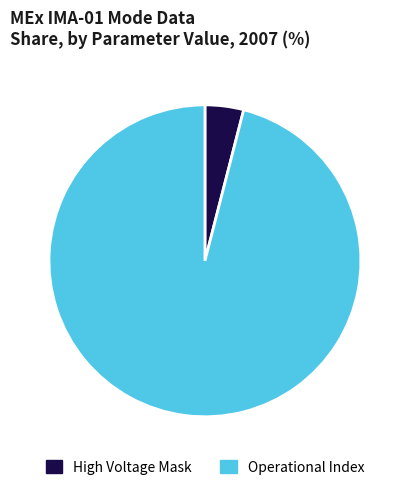

Is it true that Operational Index is 96% of the pie?

True